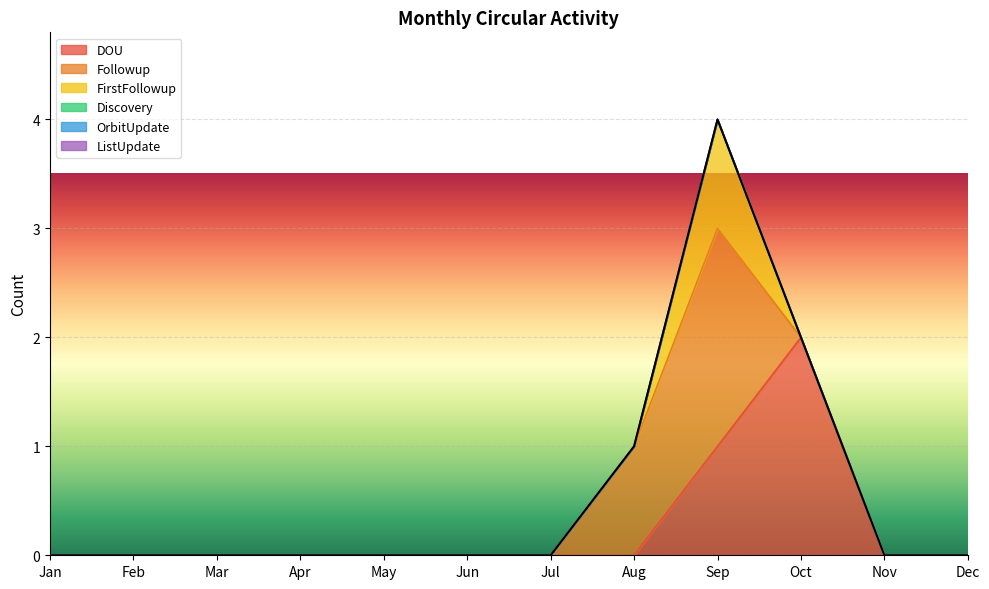

At which label does FirstFollowup reach its peak?

Sep